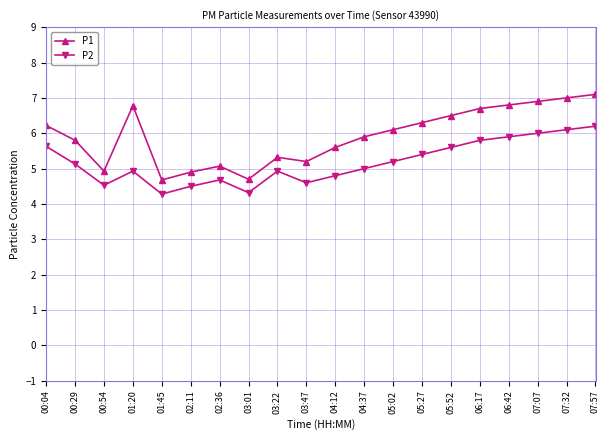

The value of P2 at 06:42 is 5.9. True or false?

True